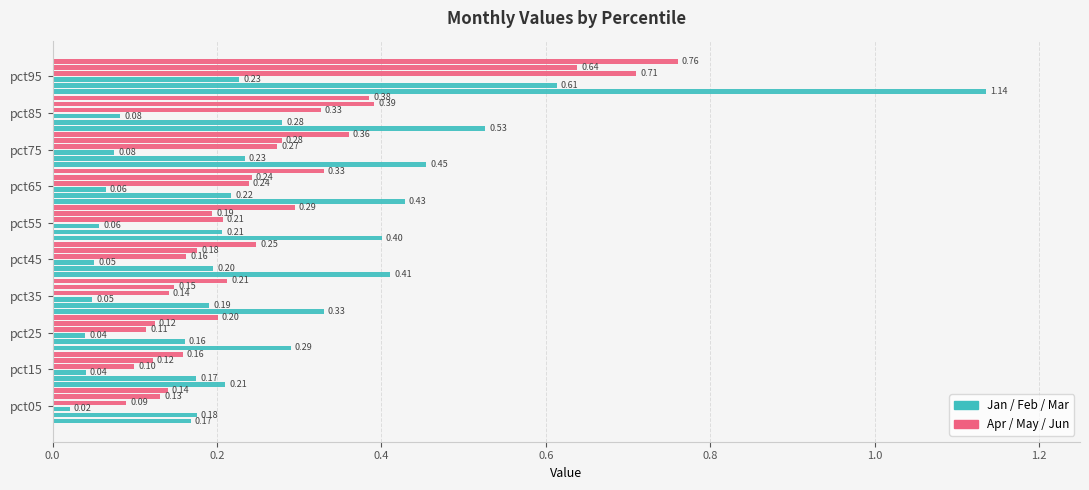

Count the number of categories in the chart.

10